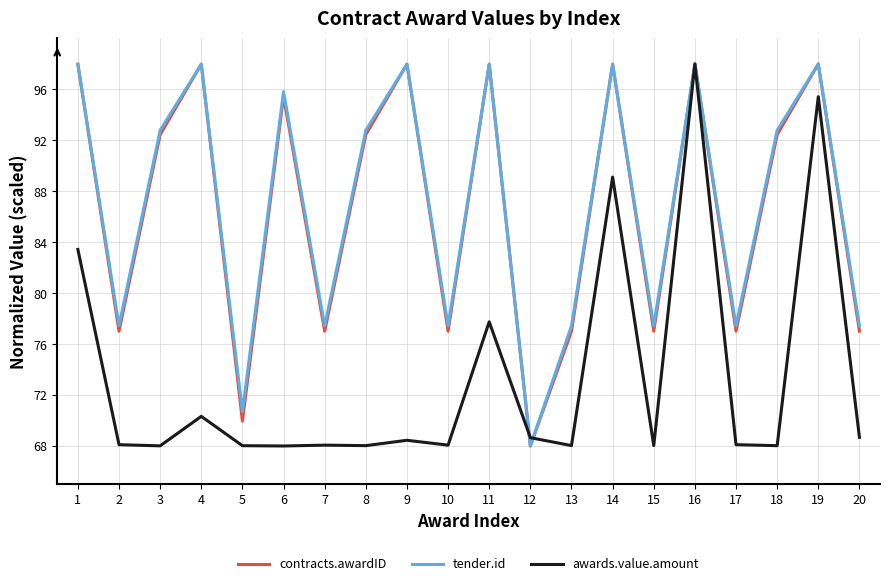

Is the value of awards.value.amount at 20 greater than the value of tender.id at 11?

No